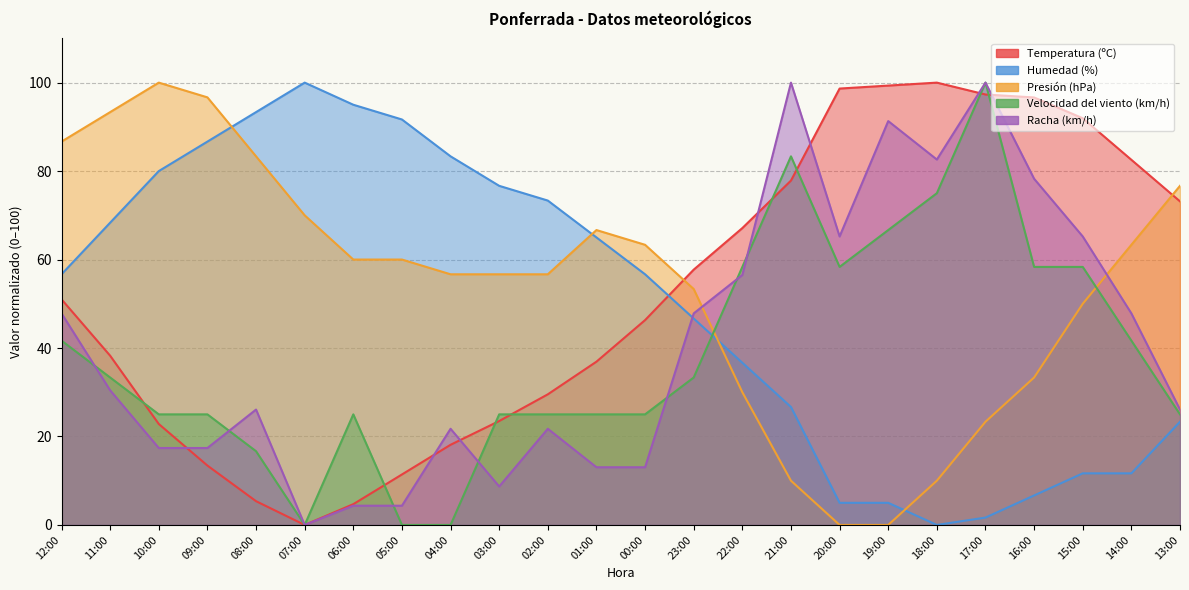

What is the difference between the Velocidad del viento (km/h) values at 07:00 and 22:00?

58.3